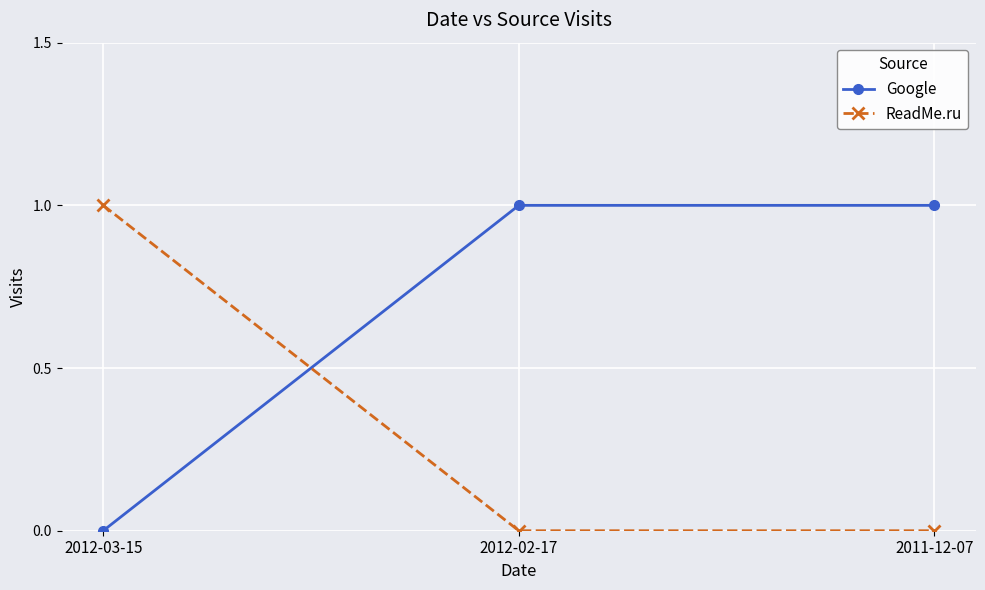

How many lines are shown in the chart?

2